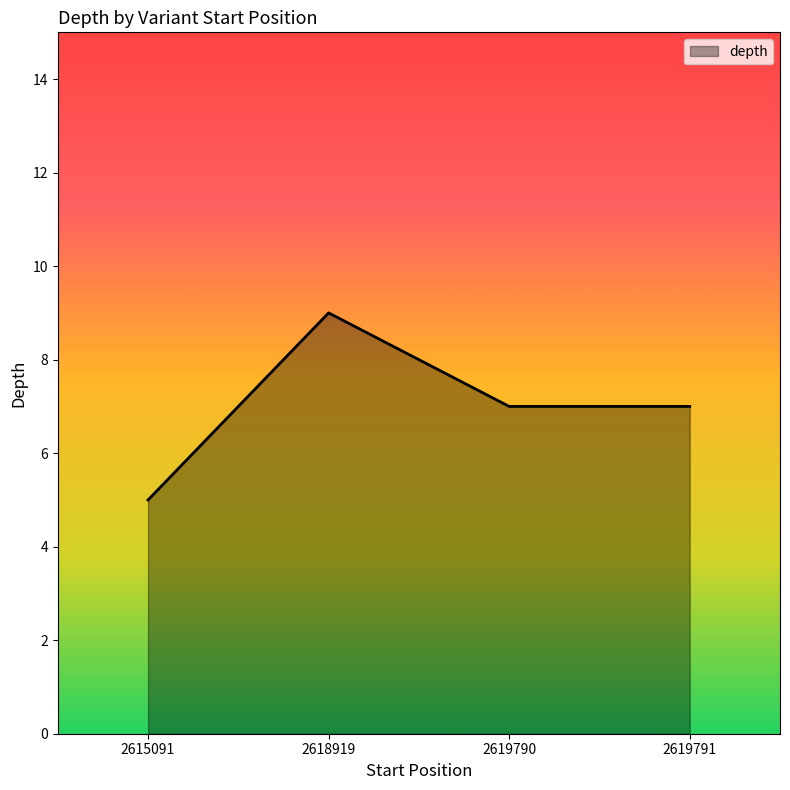

Which label corresponds to the smallest value in the chart?

2615091